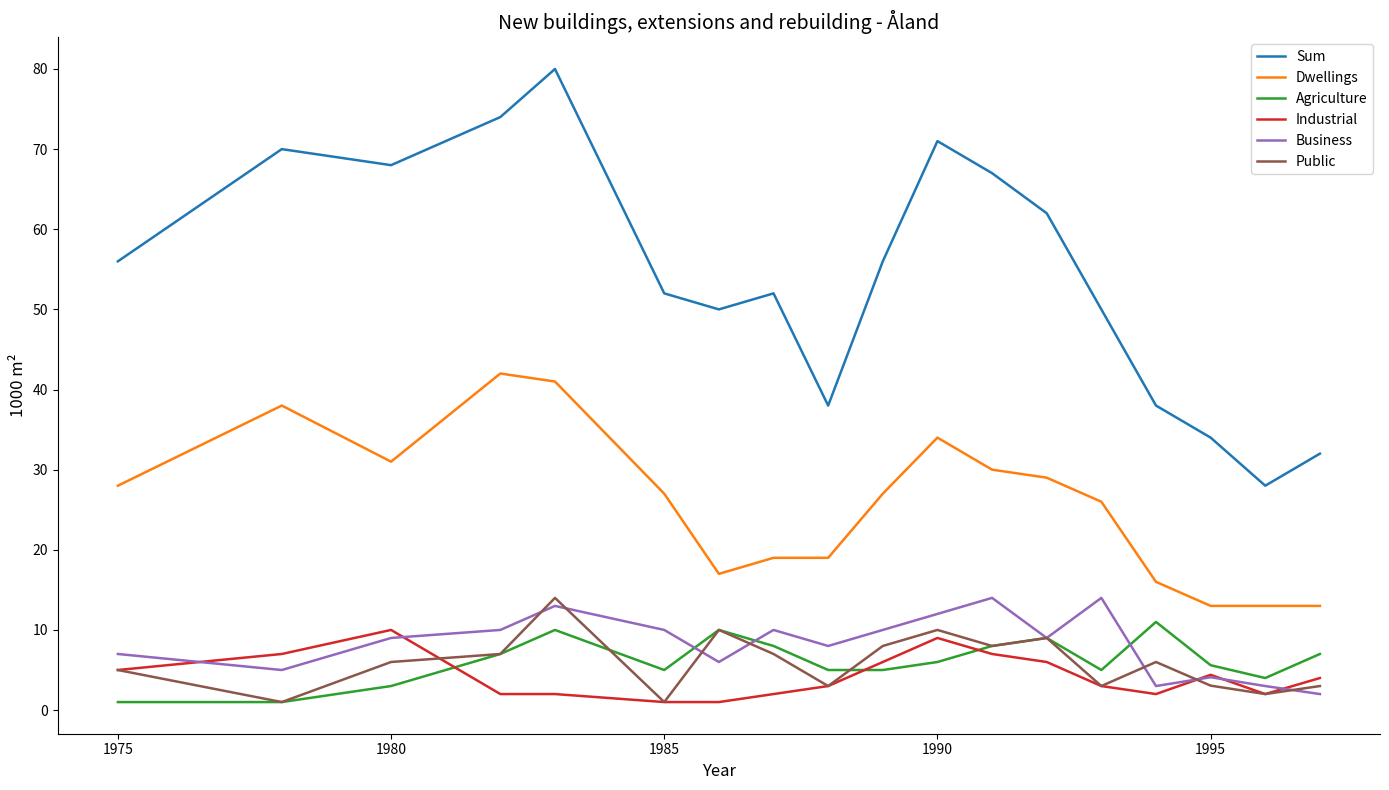

What is the difference between the second highest and minimum values in the Industrial series?

8.0